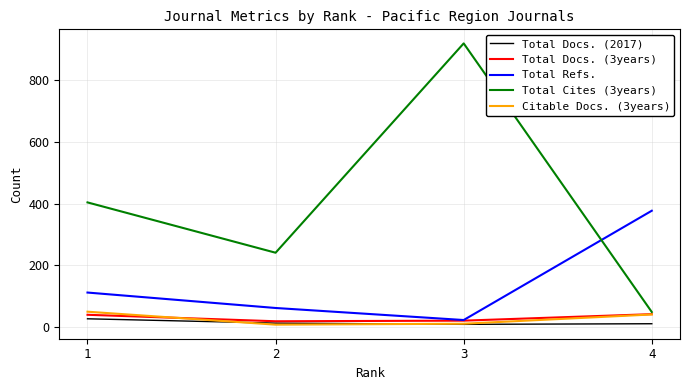

What is the difference between the maximum and second lowest values in the Citable Docs. (3years) series?

39